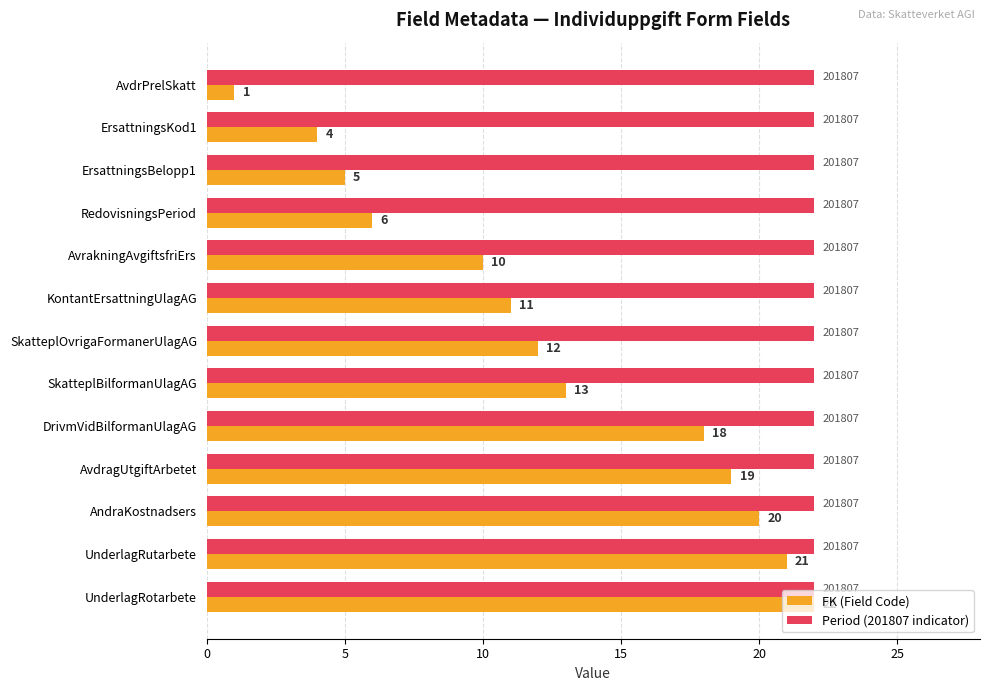

Count the number of categories in the chart.

13